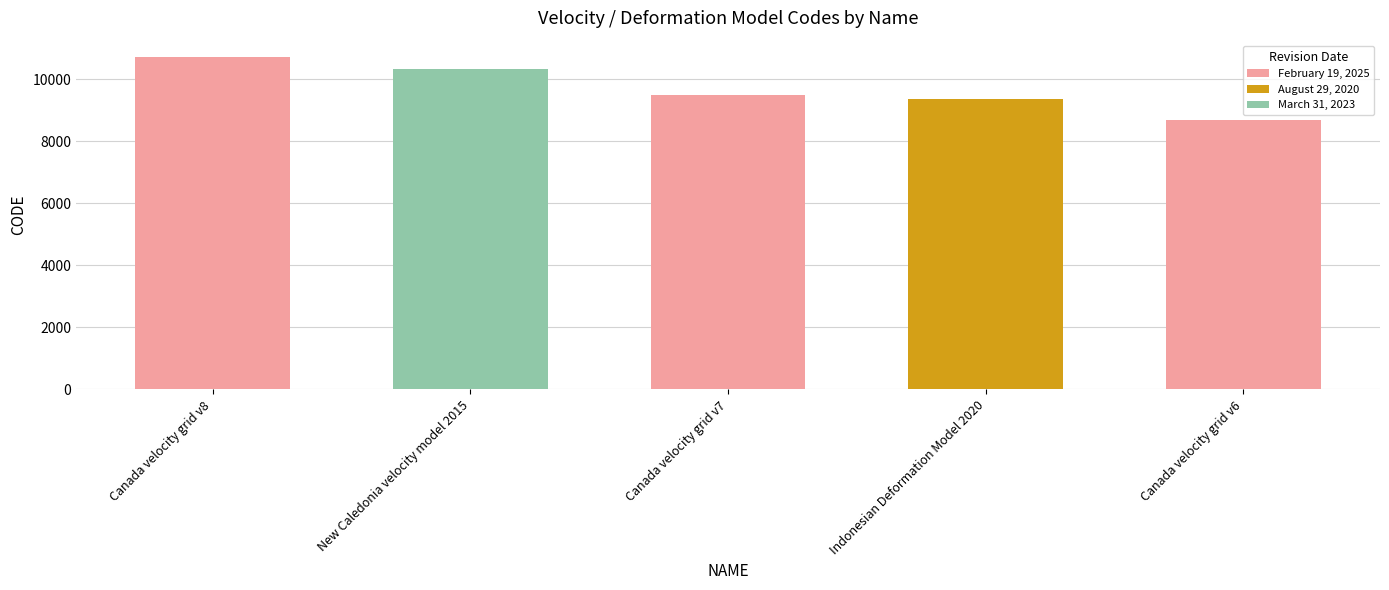

What is the difference between the values at Canada velocity grid v8 and Canada velocity grid v7?

1224